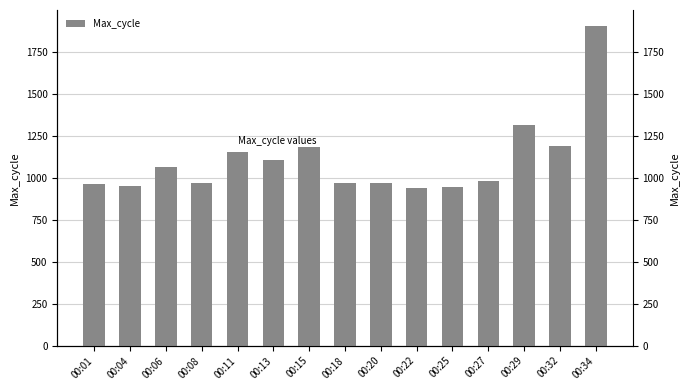

How many data points are above 978?

7